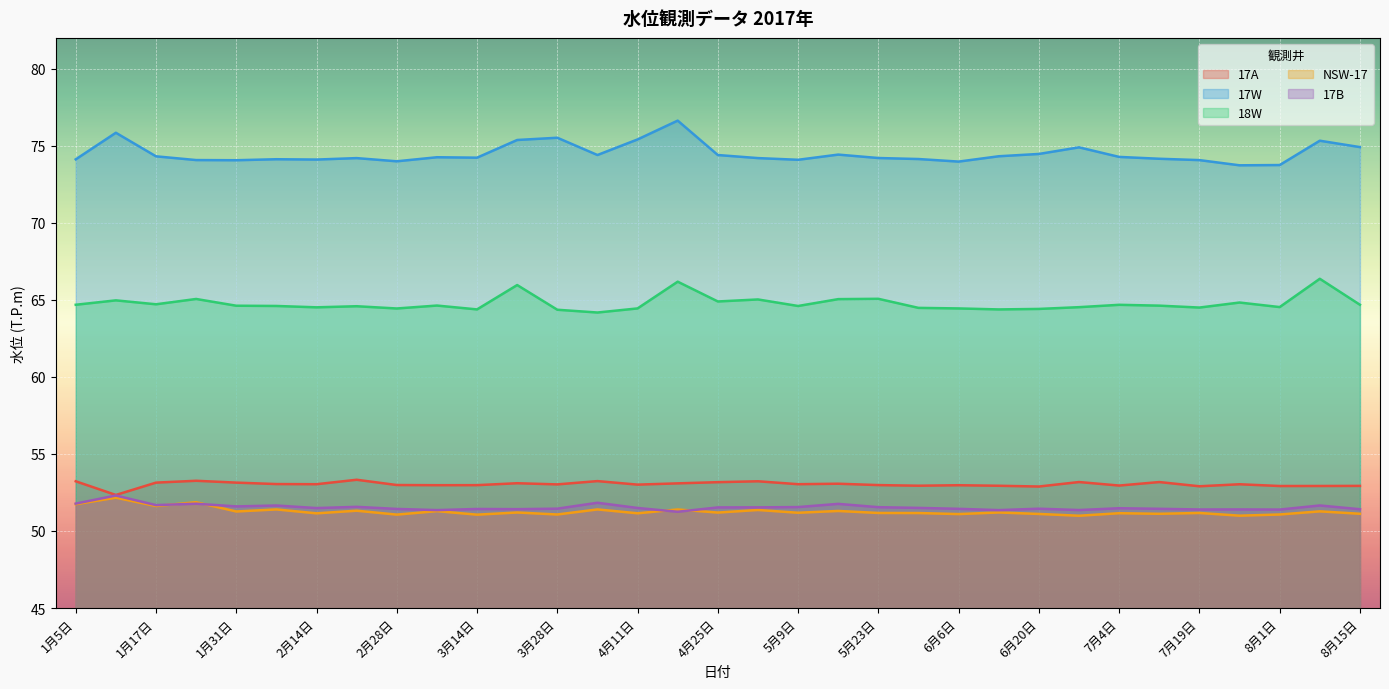

Count the number of data series in this chart.

5